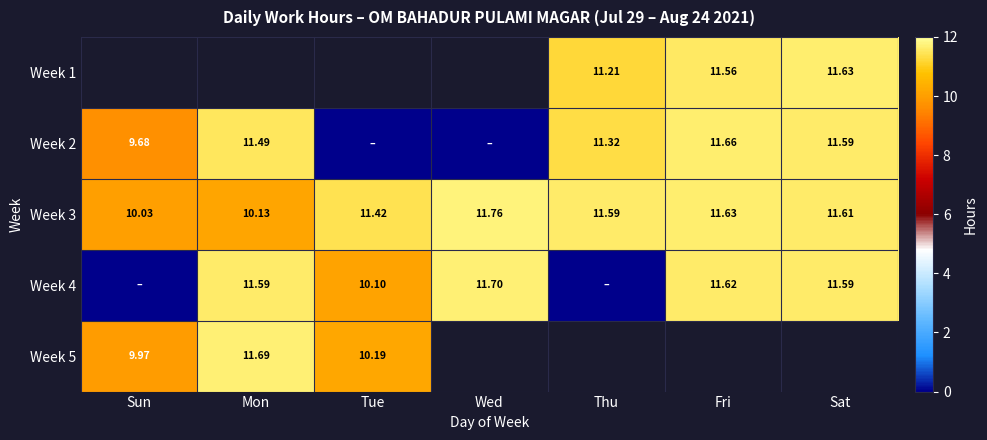

Is the value of Week 4 at Fri greater than the value of Week 1 at Fri?

Yes